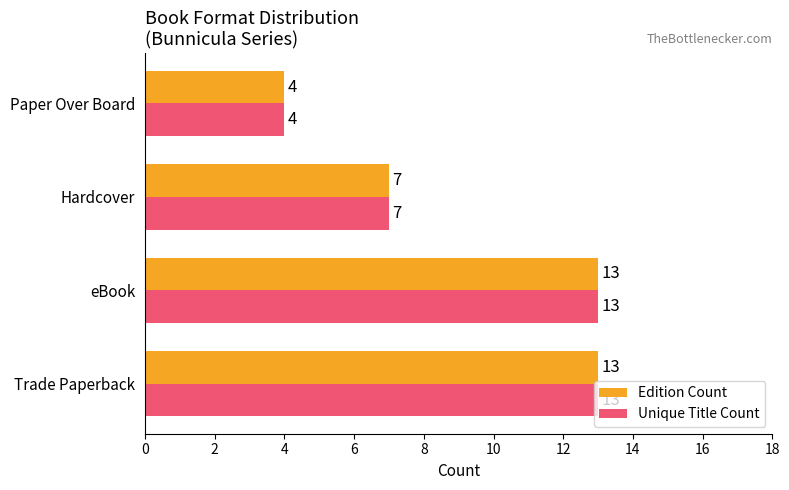

Is the value of Edition Count at eBook greater than the value of Unique Title Count at Paper Over Board?

Yes